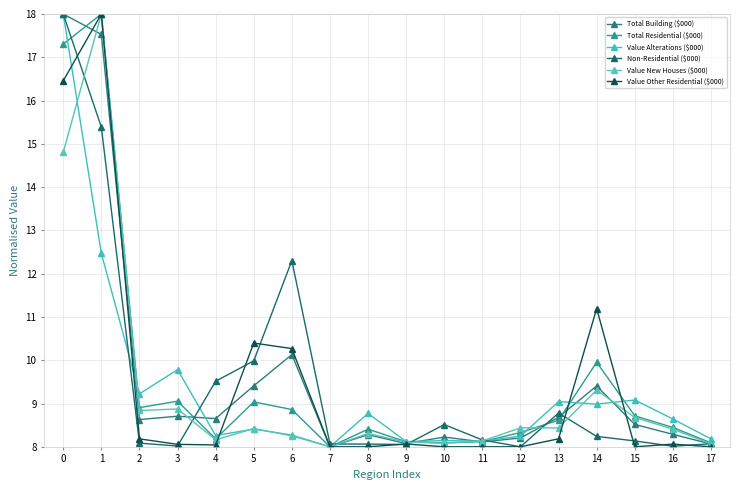

Does the chart have visible grid lines?

Yes